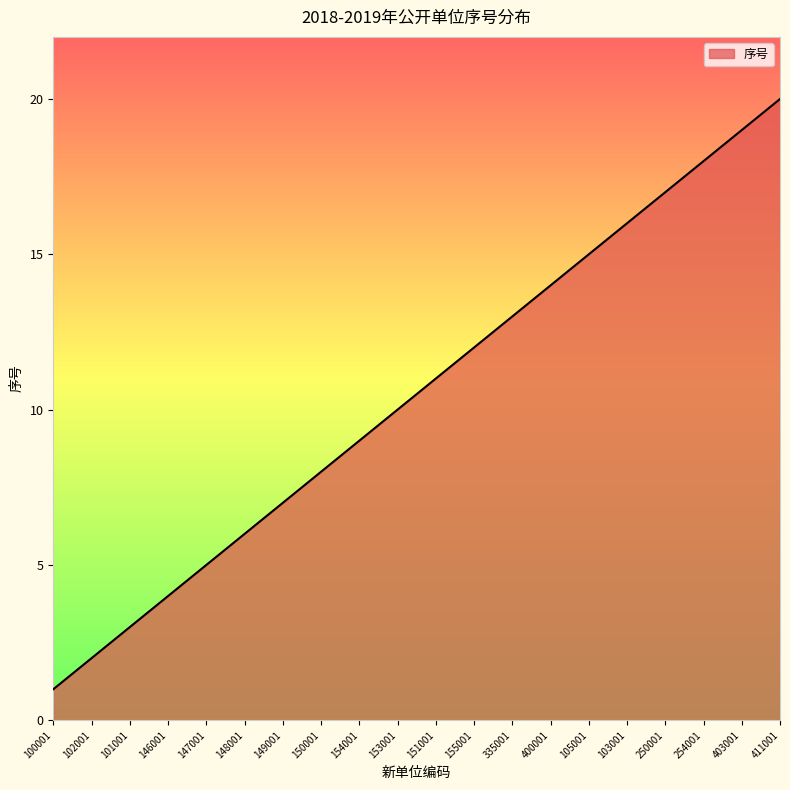

Which has a higher value, 105001 or 102001?

105001